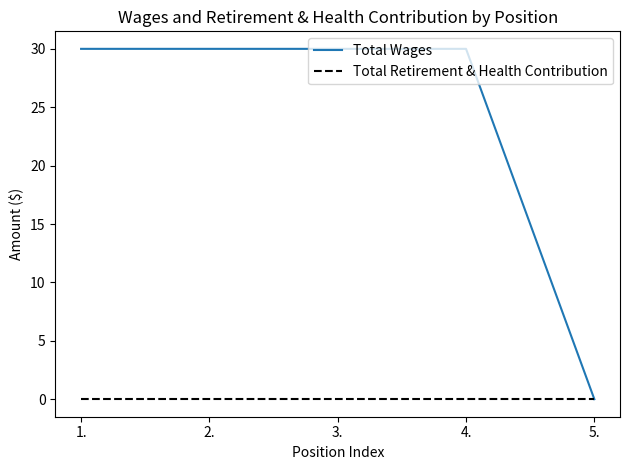

What is the total value across all series at 1.?

30